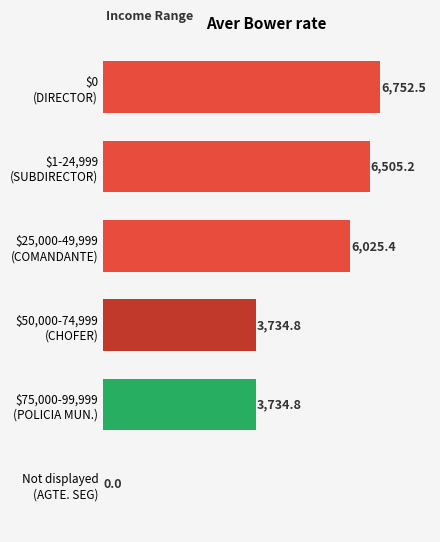

What is the sum of all values?

26752.7